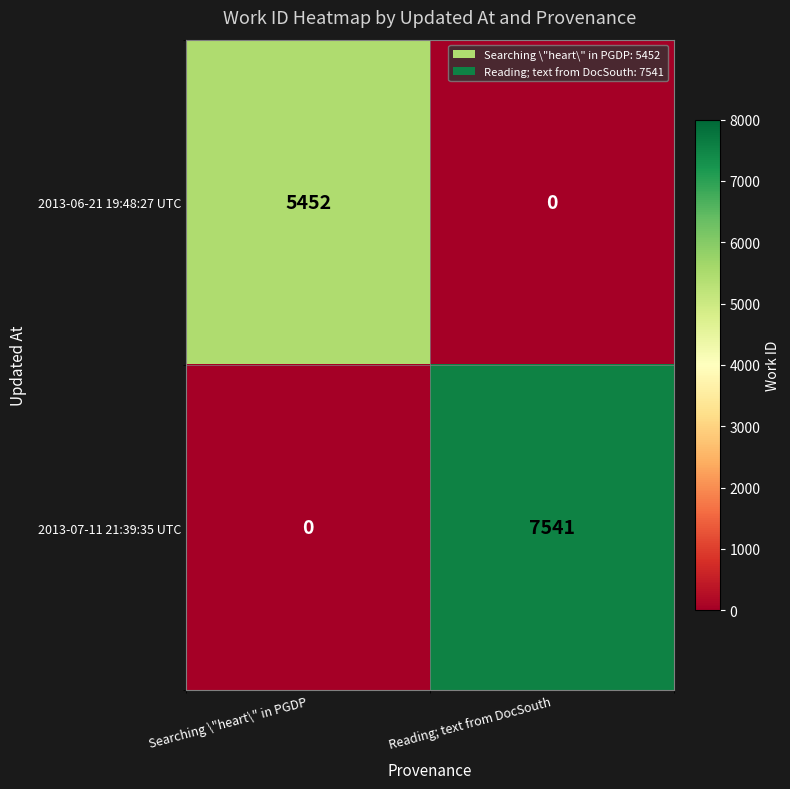

What is the maximum value shown in the chart?

7541